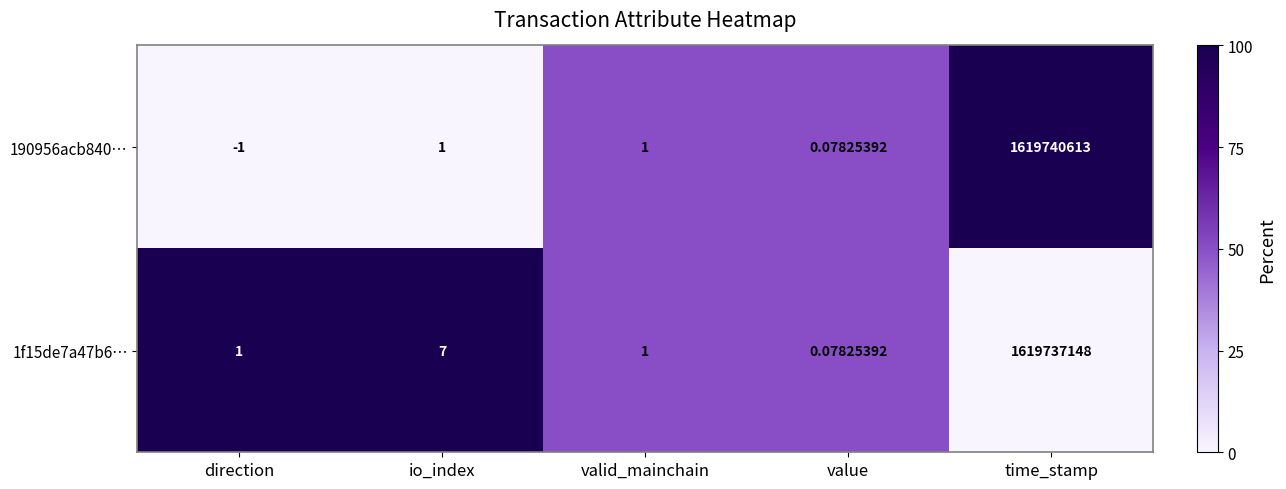

What is the greatest value displayed?

1619740613.0